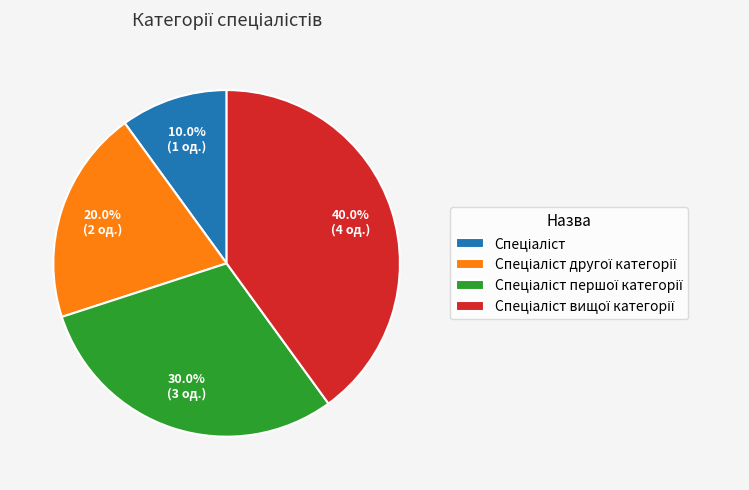

Is there a majority slice in this chart?

No